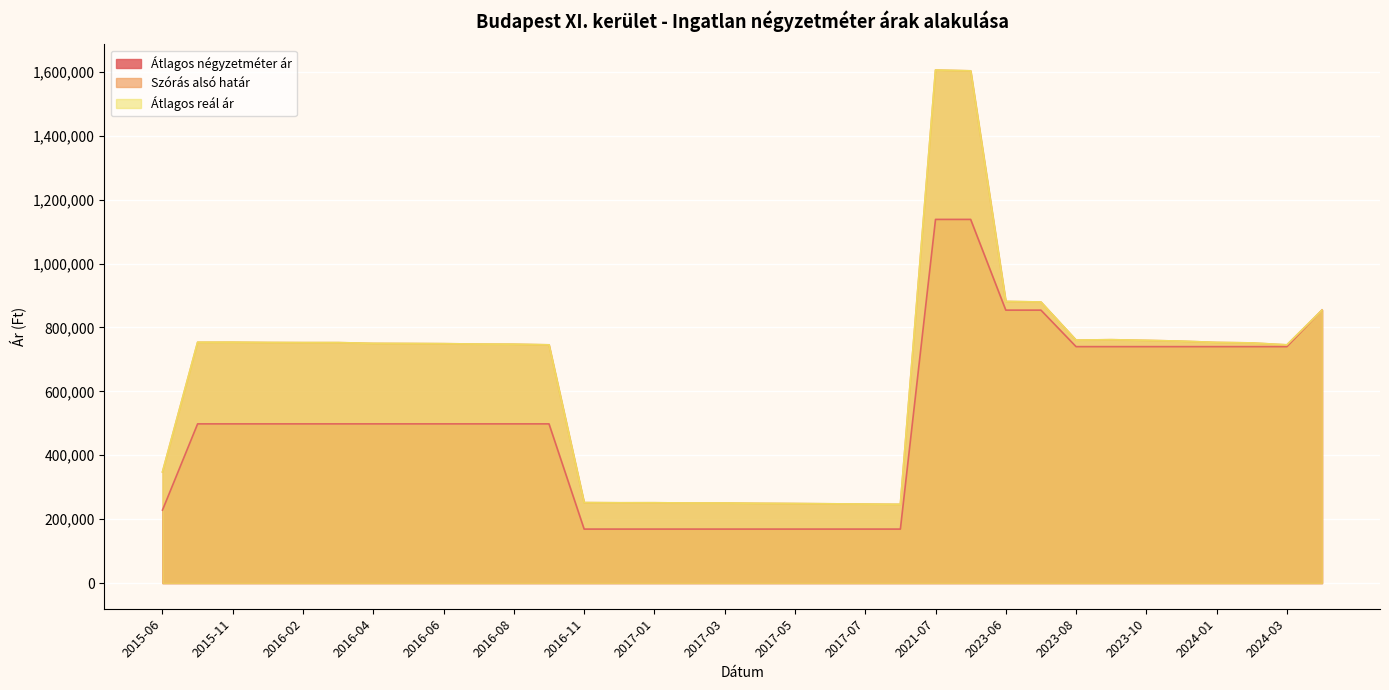

Where does the Szórás alsó határ series first go above 750258?

2015-10